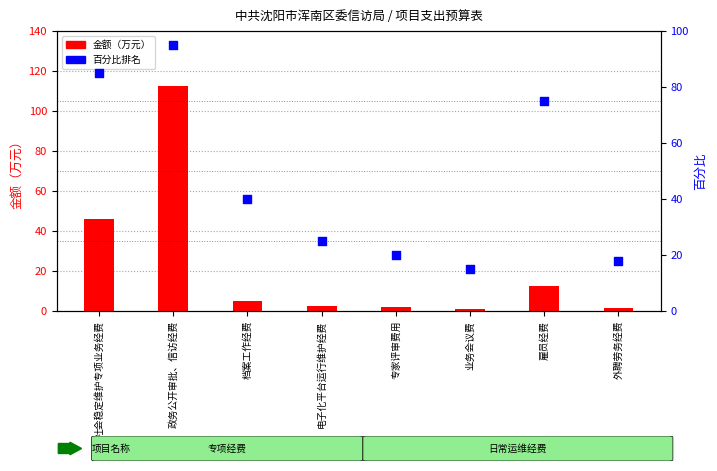

Which series reaches the maximum Y coordinate?

金额（万元）